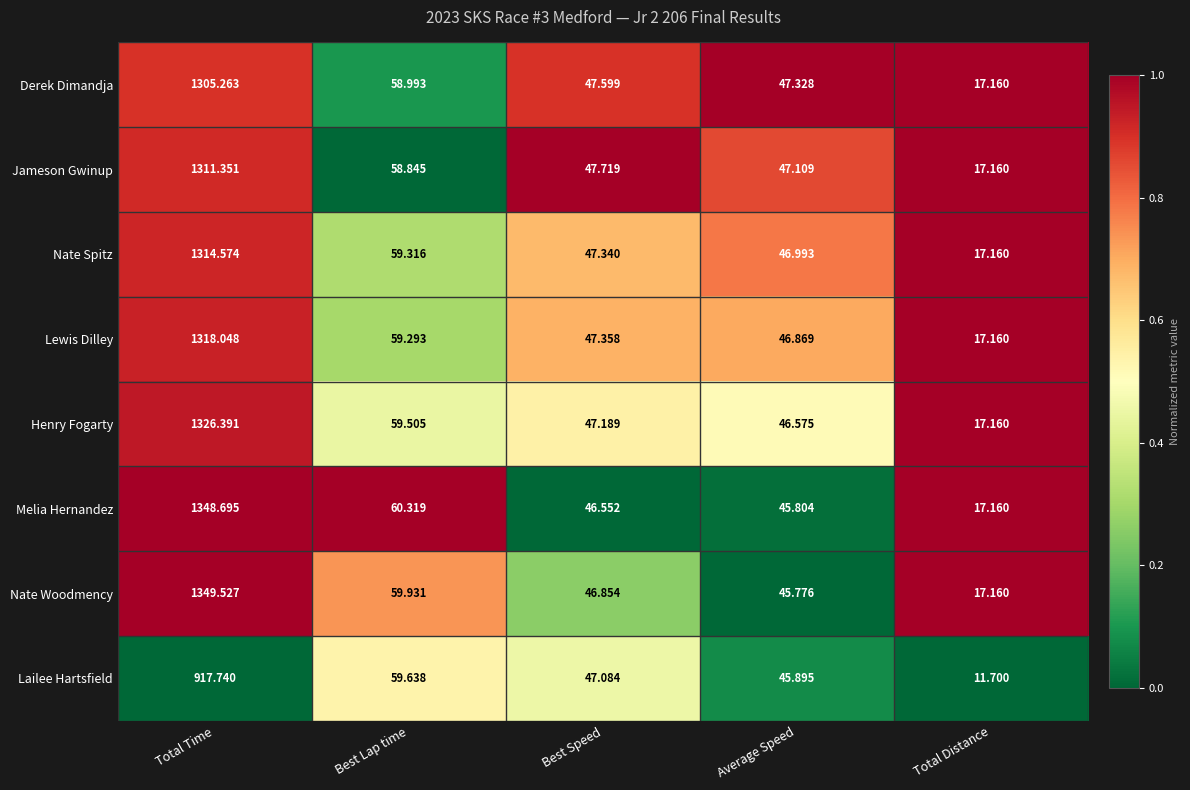

At which category is the sum across all series the highest?

Total Time